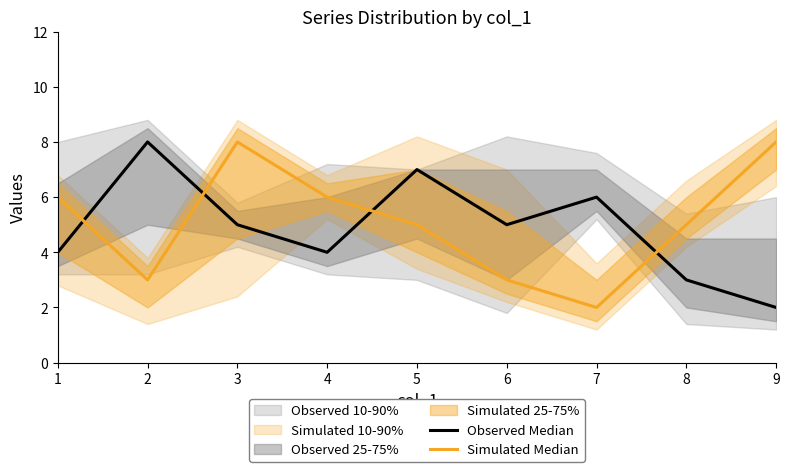

Reading left to right, extract all data points from this chart.

Observed Median: 4	8	5	4	7	5	6	3	2
Simulated Median: 6	3	8	6	5	3	2	5	8